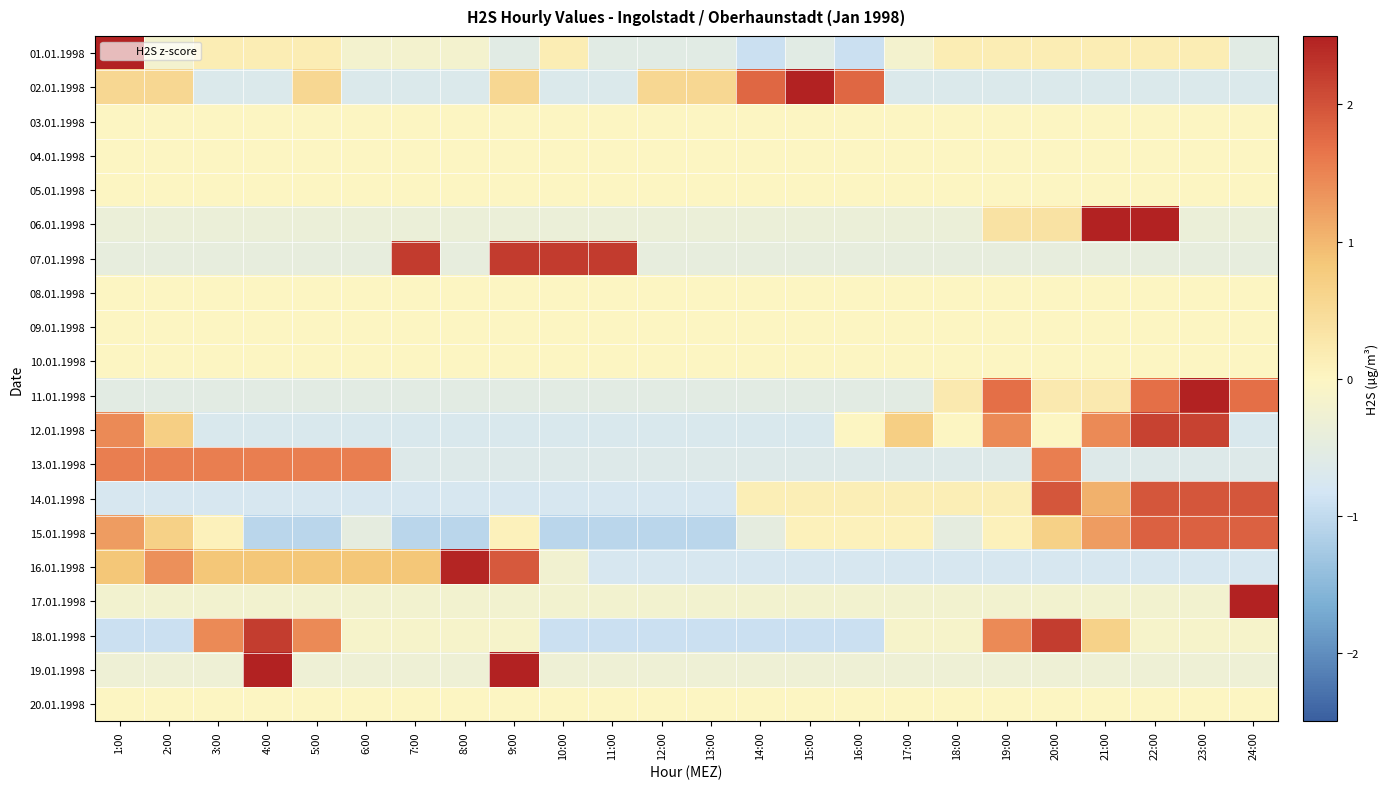

Reading left to right, list all the values displayed in this chart.

01.01.1998: 1:00=4.5	2:00=-0.2	3:00=0.2	4:00=0.2	5:00=0.2	6:00=-0.2	7:00=-0.2	8:00=-0.2	9:00=-0.6	10:00=0.2	11:00=-0.6	12:00=-0.6	13:00=-0.6	14:00=-0.9	15:00=-0.6	16:00=-0.9	17:00=-0.2	18:00=0.2	19:00=0.2	20:00=0.2	21:00=0.2	22:00=0.2	23:00=0.2	24:00=-0.6
02.01.1998: 1:00=0.6	2:00=0.6	3:00=-0.7	4:00=-0.7	5:00=0.6	6:00=-0.7	7:00=-0.7	8:00=-0.7	9:00=0.6	10:00=-0.7	11:00=-0.7	12:00=0.6	13:00=0.6	14:00=1.8	15:00=3.0	16:00=1.8	17:00=-0.7	18:00=-0.7	19:00=-0.7	20:00=-0.7	21:00=-0.7	22:00=-0.7	23:00=-0.7	24:00=-0.7
03.01.1998: 1:00=0.0	2:00=0.0	3:00=0.0	4:00=0.0	5:00=0.0	6:00=0.0	7:00=0.0	8:00=0.0	9:00=0.0	10:00=0.0	11:00=0.0	12:00=0.0	13:00=0.0	14:00=0.0	15:00=0.0	16:00=0.0	17:00=0.0	18:00=0.0	19:00=0.0	20:00=0.0	21:00=0.0	22:00=0.0	23:00=0.0	24:00=0.0
04.01.1998: 1:00=0.0	2:00=0.0	3:00=0.0	4:00=0.0	5:00=0.0	6:00=0.0	7:00=0.0	8:00=0.0	9:00=0.0	10:00=0.0	11:00=0.0	12:00=0.0	13:00=0.0	14:00=0.0	15:00=0.0	16:00=0.0	17:00=0.0	18:00=0.0	19:00=0.0	20:00=0.0	21:00=0.0	22:00=0.0	23:00=0.0	24:00=0.0
05.01.1998: 1:00=0.0	2:00=0.0	3:00=0.0	4:00=0.0	5:00=0.0	6:00=0.0	7:00=0.0	8:00=0.0	9:00=0.0	10:00=0.0	11:00=0.0	12:00=0.0	13:00=0.0	14:00=0.0	15:00=0.0	16:00=0.0	17:00=0.0	18:00=0.0	19:00=0.0	20:00=0.0	21:00=0.0	22:00=0.0	23:00=0.0	24:00=0.0
06.01.1998: 1:00=-0.4	2:00=-0.4	3:00=-0.4	4:00=-0.4	5:00=-0.4	6:00=-0.4	7:00=-0.4	8:00=-0.4	9:00=-0.4	10:00=-0.4	11:00=-0.4	12:00=-0.4	13:00=-0.4	14:00=-0.4	15:00=-0.4	16:00=-0.4	17:00=-0.4	18:00=-0.4	19:00=0.4	20:00=0.4	21:00=3.3	22:00=3.3	23:00=-0.4	24:00=-0.4
07.01.1998: 1:00=-0.4	2:00=-0.4	3:00=-0.4	4:00=-0.4	5:00=-0.4	6:00=-0.4	7:00=2.2	8:00=-0.4	9:00=2.2	10:00=2.2	11:00=2.2	12:00=-0.4	13:00=-0.4	14:00=-0.4	15:00=-0.4	16:00=-0.4	17:00=-0.4	18:00=-0.4	19:00=-0.4	20:00=-0.4	21:00=-0.4	22:00=-0.4	23:00=-0.4	24:00=-0.4
08.01.1998: 1:00=0.0	2:00=0.0	3:00=0.0	4:00=0.0	5:00=0.0	6:00=0.0	7:00=0.0	8:00=0.0	9:00=0.0	10:00=0.0	11:00=0.0	12:00=0.0	13:00=0.0	14:00=0.0	15:00=0.0	16:00=0.0	17:00=0.0	18:00=0.0	19:00=0.0	20:00=0.0	21:00=0.0	22:00=0.0	23:00=0.0	24:00=0.0
09.01.1998: 1:00=0.0	2:00=0.0	3:00=0.0	4:00=0.0	5:00=0.0	6:00=0.0	7:00=0.0	8:00=0.0	9:00=0.0	10:00=0.0	11:00=0.0	12:00=0.0	13:00=0.0	14:00=0.0	15:00=0.0	16:00=0.0	17:00=0.0	18:00=0.0	19:00=0.0	20:00=0.0	21:00=0.0	22:00=0.0	23:00=0.0	24:00=0.0
10.01.1998: 1:00=0.0	2:00=0.0	3:00=0.0	4:00=0.0	5:00=0.0	6:00=0.0	7:00=0.0	8:00=0.0	9:00=0.0	10:00=0.0	11:00=0.0	12:00=0.0	13:00=0.0	14:00=0.0	15:00=0.0	16:00=0.0	17:00=0.0	18:00=0.0	19:00=0.0	20:00=0.0	21:00=0.0	22:00=0.0	23:00=0.0	24:00=0.0
11.01.1998: 1:00=-0.5	2:00=-0.5	3:00=-0.5	4:00=-0.5	5:00=-0.5	6:00=-0.5	7:00=-0.5	8:00=-0.5	9:00=-0.5	10:00=-0.5	11:00=-0.5	12:00=-0.5	13:00=-0.5	14:00=-0.5	15:00=-0.5	16:00=-0.5	17:00=-0.5	18:00=0.2	19:00=1.7	20:00=0.2	21:00=0.2	22:00=1.7	23:00=3.2	24:00=1.7
12.01.1998: 1:00=1.4	2:00=0.7	3:00=-0.7	4:00=-0.7	5:00=-0.7	6:00=-0.7	7:00=-0.7	8:00=-0.7	9:00=-0.7	10:00=-0.7	11:00=-0.7	12:00=-0.7	13:00=-0.7	14:00=-0.7	15:00=-0.7	16:00=0.0	17:00=0.7	18:00=0.0	19:00=1.4	20:00=0.0	21:00=1.4	22:00=2.2	23:00=2.2	24:00=-0.7
13.01.1998: 1:00=1.6	2:00=1.6	3:00=1.6	4:00=1.6	5:00=1.6	6:00=1.6	7:00=-0.6	8:00=-0.6	9:00=-0.6	10:00=-0.6	11:00=-0.6	12:00=-0.6	13:00=-0.6	14:00=-0.6	15:00=-0.6	16:00=-0.6	17:00=-0.6	18:00=-0.6	19:00=-0.6	20:00=1.6	21:00=-0.6	22:00=-0.6	23:00=-0.6	24:00=-0.6
14.01.1998: 1:00=-0.8	2:00=-0.8	3:00=-0.8	4:00=-0.8	5:00=-0.8	6:00=-0.8	7:00=-0.8	8:00=-0.8	9:00=-0.8	10:00=-0.8	11:00=-0.8	12:00=-0.8	13:00=-0.8	14:00=0.2	15:00=0.2	16:00=0.2	17:00=0.2	18:00=0.2	19:00=0.2	20:00=2.0	21:00=1.1	22:00=2.0	23:00=2.0	24:00=2.0
15.01.1998: 1:00=1.3	2:00=0.7	3:00=0.1	4:00=-1.1	5:00=-1.1	6:00=-0.5	7:00=-1.1	8:00=-1.1	9:00=0.1	10:00=-1.1	11:00=-1.1	12:00=-1.1	13:00=-1.1	14:00=-0.5	15:00=0.1	16:00=0.1	17:00=0.1	18:00=-0.5	19:00=0.1	20:00=0.7	21:00=1.3	22:00=1.8	23:00=1.8	24:00=1.8
16.01.1998: 1:00=0.8	2:00=1.4	3:00=0.8	4:00=0.8	5:00=0.8	6:00=0.8	7:00=0.8	8:00=2.5	9:00=1.9	10:00=-0.2	11:00=-0.8	12:00=-0.8	13:00=-0.8	14:00=-0.8	15:00=-0.8	16:00=-0.8	17:00=-0.8	18:00=-0.8	19:00=-0.8	20:00=-0.8	21:00=-0.8	22:00=-0.8	23:00=-0.8	24:00=-0.8
17.01.1998: 1:00=-0.2	2:00=-0.2	3:00=-0.2	4:00=-0.2	5:00=-0.2	6:00=-0.2	7:00=-0.2	8:00=-0.2	9:00=-0.2	10:00=-0.2	11:00=-0.2	12:00=-0.2	13:00=-0.2	14:00=-0.2	15:00=-0.2	16:00=-0.2	17:00=-0.2	18:00=-0.2	19:00=-0.2	20:00=-0.2	21:00=-0.2	22:00=-0.2	23:00=-0.2	24:00=4.8
18.01.1998: 1:00=-0.9	2:00=-0.9	3:00=1.4	4:00=2.2	5:00=1.4	6:00=-0.1	7:00=-0.1	8:00=-0.1	9:00=-0.1	10:00=-0.9	11:00=-0.9	12:00=-0.9	13:00=-0.9	14:00=-0.9	15:00=-0.9	16:00=-0.9	17:00=-0.1	18:00=-0.1	19:00=1.4	20:00=2.2	21:00=0.7	22:00=-0.1	23:00=-0.1	24:00=-0.1
19.01.1998: 1:00=-0.3	2:00=-0.3	3:00=-0.3	4:00=3.3	5:00=-0.3	6:00=-0.3	7:00=-0.3	8:00=-0.3	9:00=3.3	10:00=-0.3	11:00=-0.3	12:00=-0.3	13:00=-0.3	14:00=-0.3	15:00=-0.3	16:00=-0.3	17:00=-0.3	18:00=-0.3	19:00=-0.3	20:00=-0.3	21:00=-0.3	22:00=-0.3	23:00=-0.3	24:00=-0.3
20.01.1998: 1:00=0.0	2:00=0.0	3:00=0.0	4:00=0.0	5:00=0.0	6:00=0.0	7:00=0.0	8:00=0.0	9:00=0.0	10:00=0.0	11:00=0.0	12:00=0.0	13:00=0.0	14:00=0.0	15:00=0.0	16:00=0.0	17:00=0.0	18:00=0.0	19:00=0.0	20:00=0.0	21:00=0.0	22:00=0.0	23:00=0.0	24:00=0.0